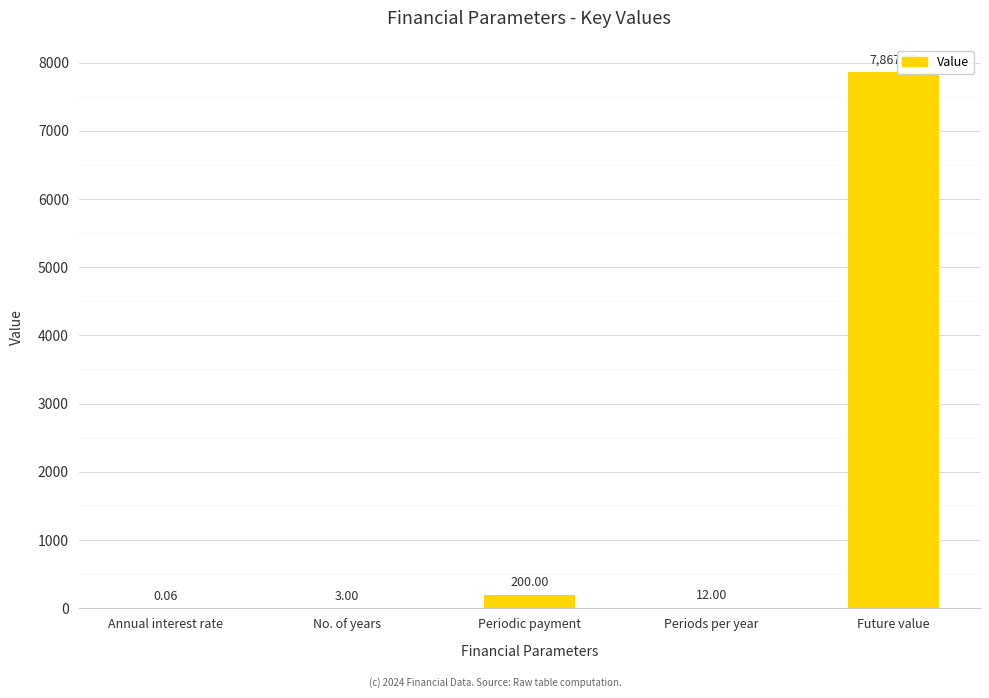

At which label does the data first exceed 12?

Periodic payment